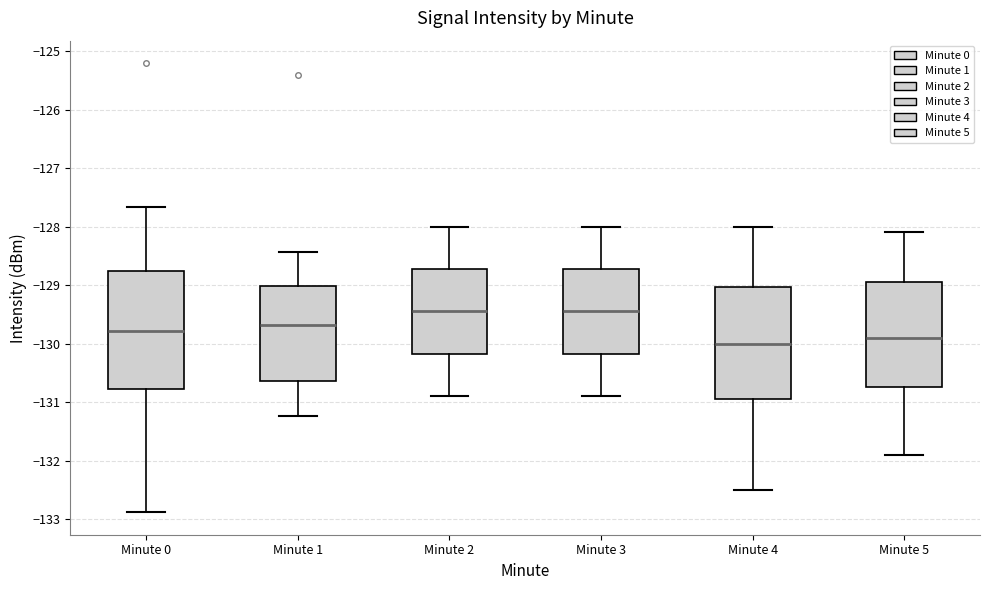

Reading left to right, transcribe this box plot: for each box, give where its median line is, the range the box spans, and where its two whiskers end, as read against the y-axis. The values are not printed on the chart, so give them approximately, as read against the axis.

Minute 0: median -129.8, box -130.8 to -128.8, whiskers -132.9 to -127.7
Minute 1: median -129.7, box -130.6 to -129.0, whiskers -131.2 to -128.4
Minute 2: median -129.4, box -130.2 to -128.7, whiskers -130.9 to -128.0
Minute 3: median -129.4, box -130.2 to -128.7, whiskers -130.9 to -128.0
Minute 4: median -130.0, box -130.9 to -129.0, whiskers -132.5 to -128.0
Minute 5: median -129.9, box -130.7 to -128.9, whiskers -131.9 to -128.1